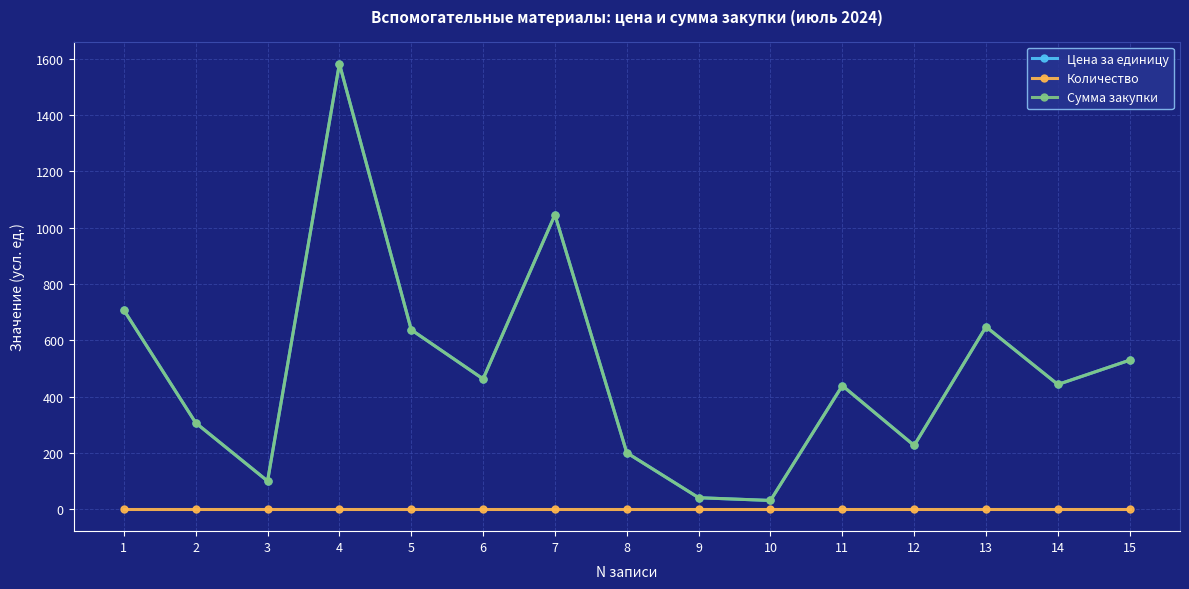

Is this an area chart (filled region under the line)?

No